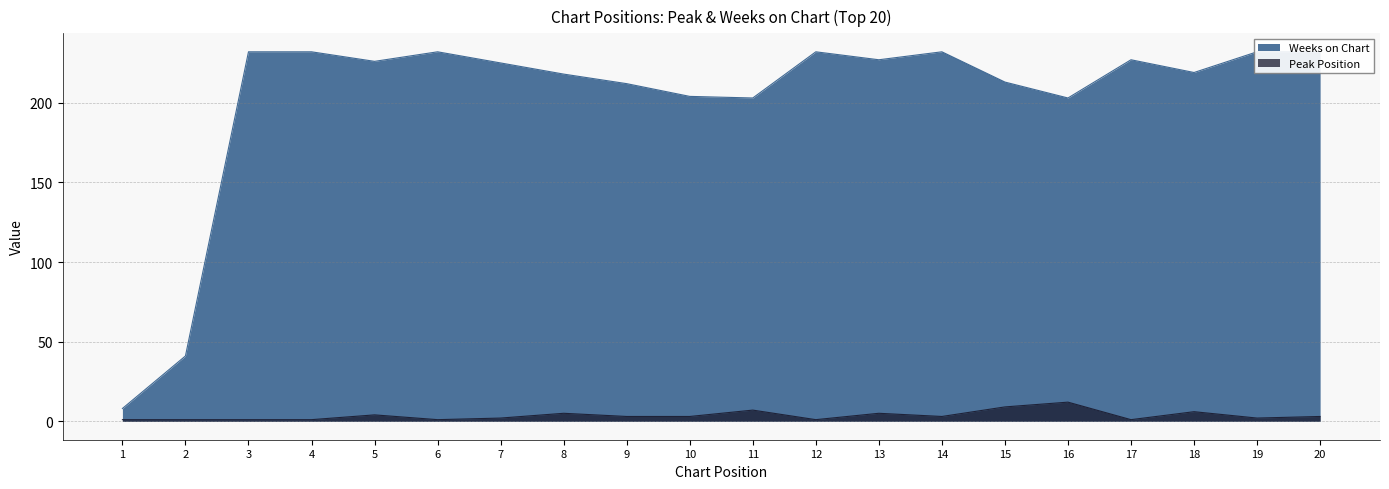

Between 7 and 15, which series saw the biggest shift?

Weeks on Chart